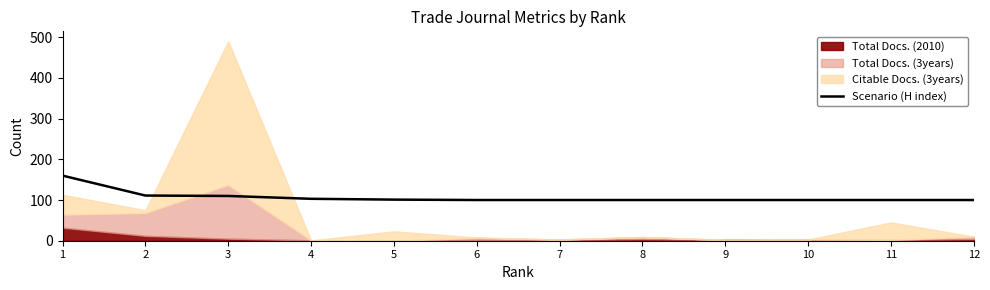

What is the minimum value for Scenario (H index)?

100